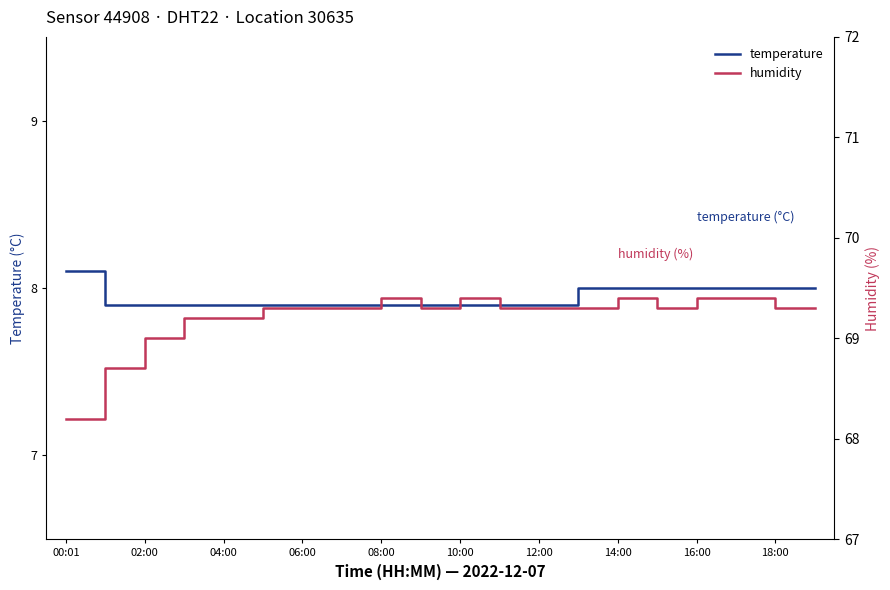

Which category has the highest value in the temperature series?

00:01